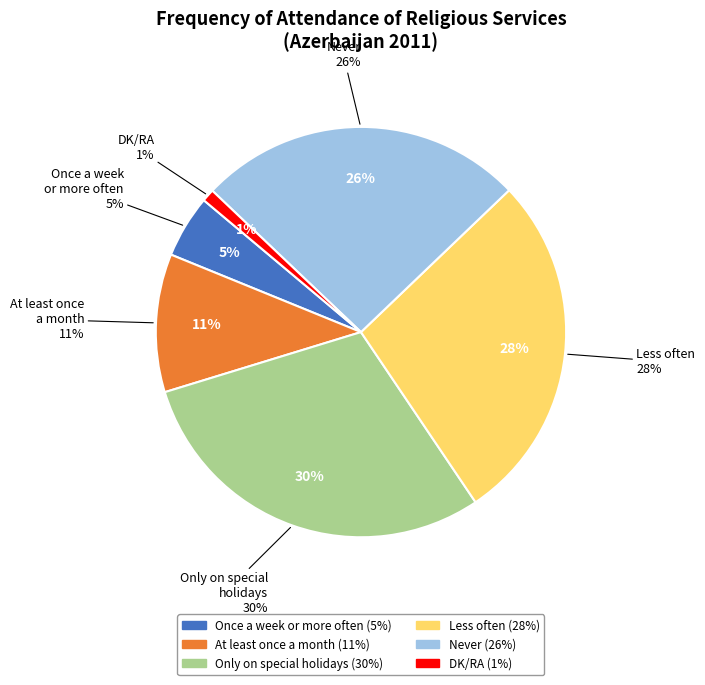

To the nearest percent, what is the difference between the Only on special holidays and At least once a month slice percentages?

19%